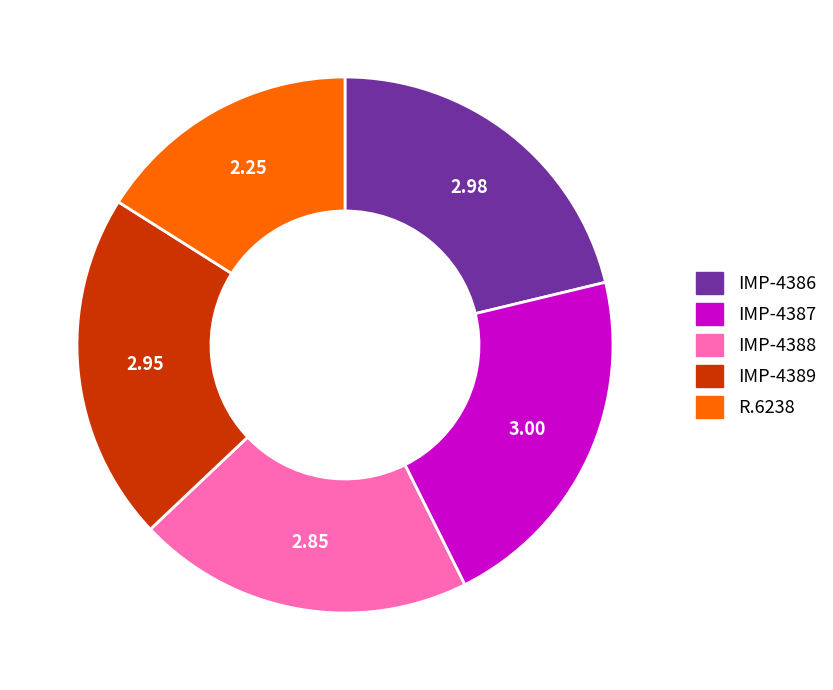

Combined, do IMP-4389 and IMP-4387 account for over 50%?

No